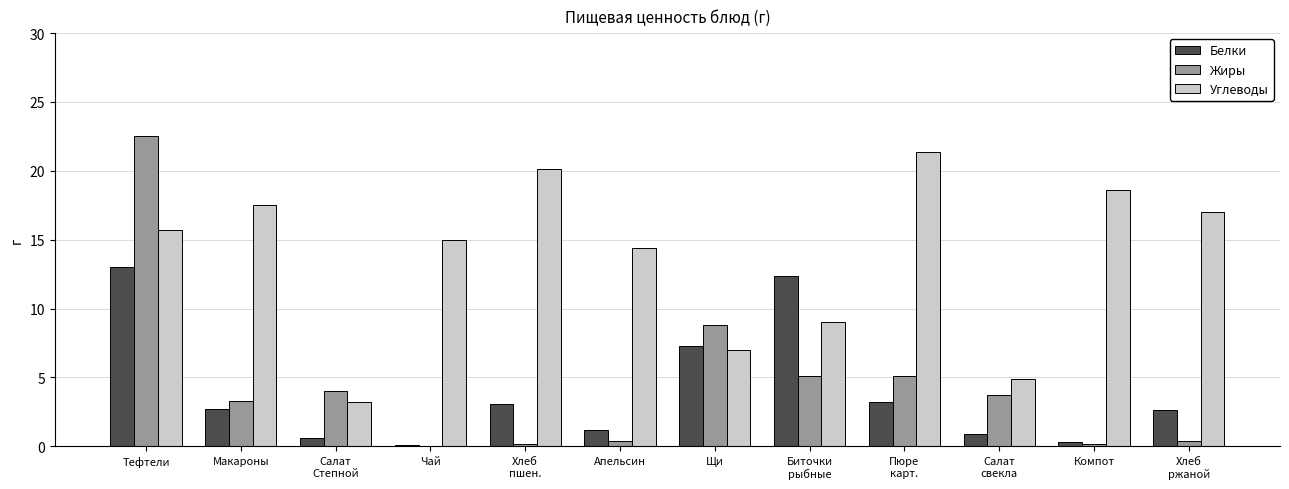

Are the bars horizontal?

No